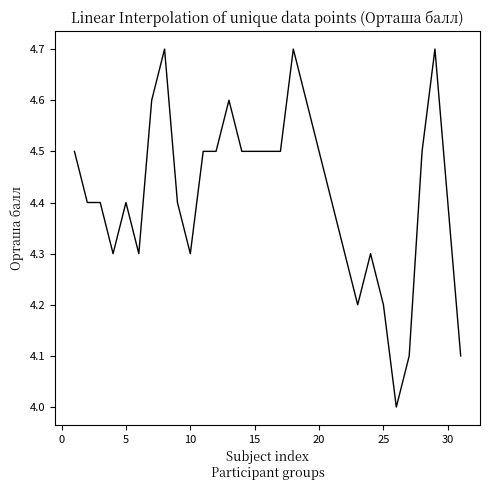

What is the greatest value displayed?

4.7